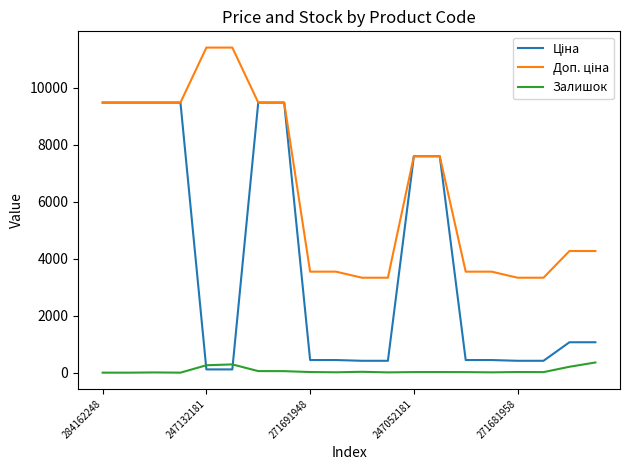

Does the chart display data point markers on the line(s)?

No